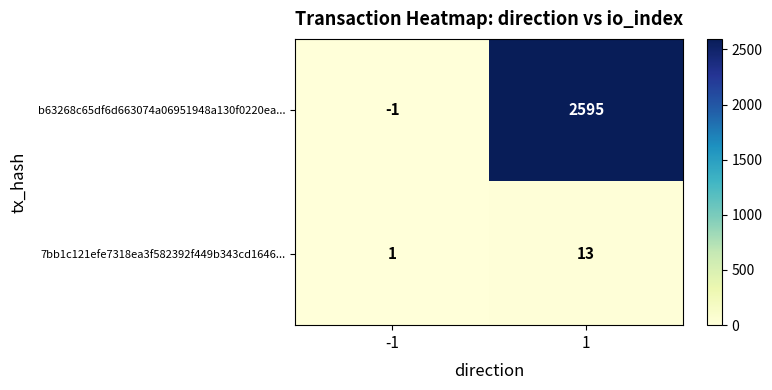

What is the spread (max minus min) of values at -1?

2